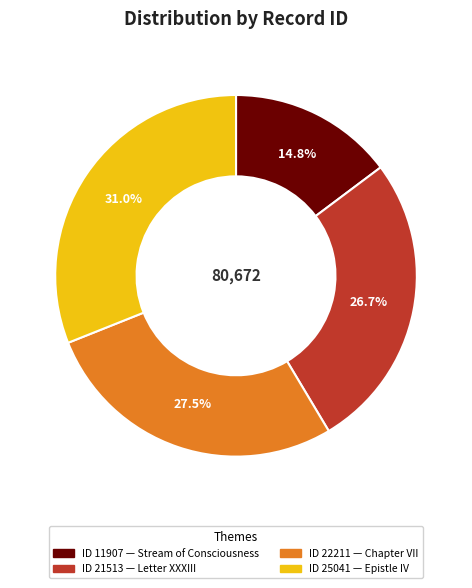

Count the number of slices in the pie.

4